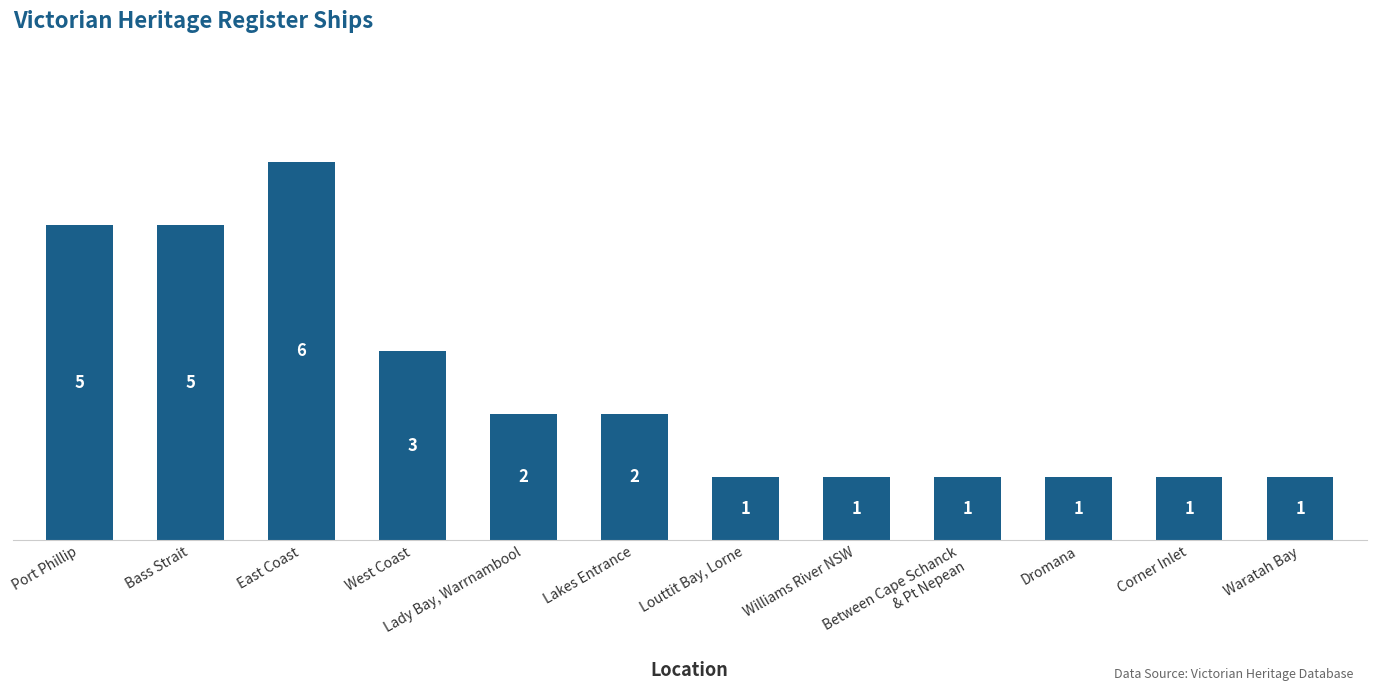

Reading left to right, extract all data points from this chart.

Port Phillip=5	Bass Strait=5	East Coast=6	West Coast=3	Lady Bay, Warrnambool=2	Lakes Entrance=2	Louttit Bay, Lorne=1	Williams River NSW=1	Between Cape Schanck
& Pt Nepean=1	Dromana=1	Corner Inlet=1	Waratah Bay=1